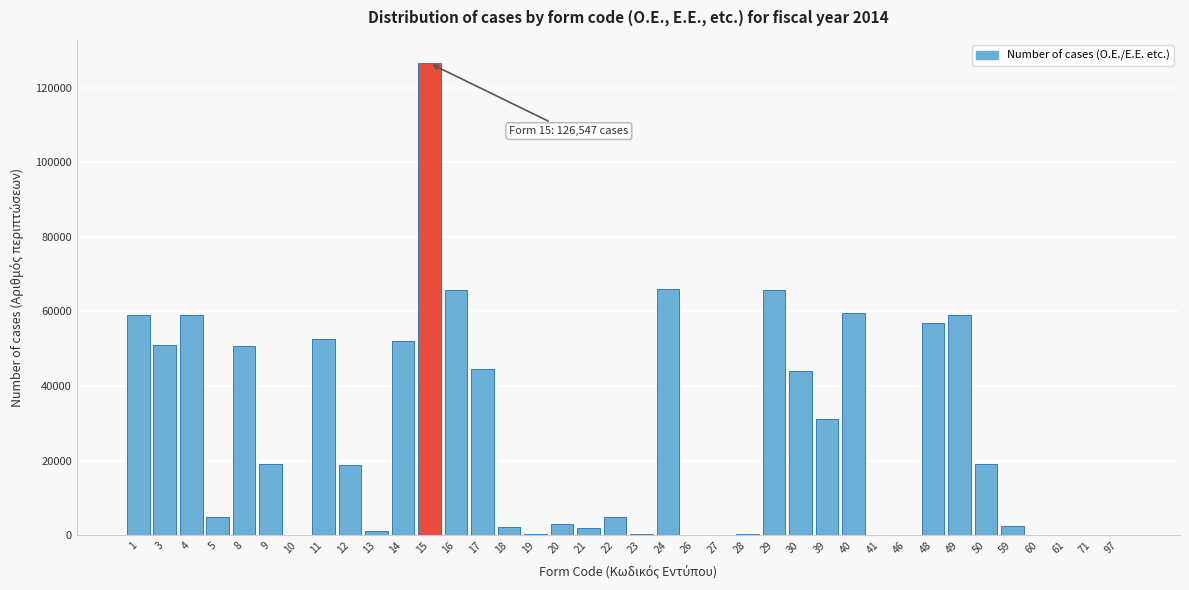

What is the maximum value shown in the chart?

126547